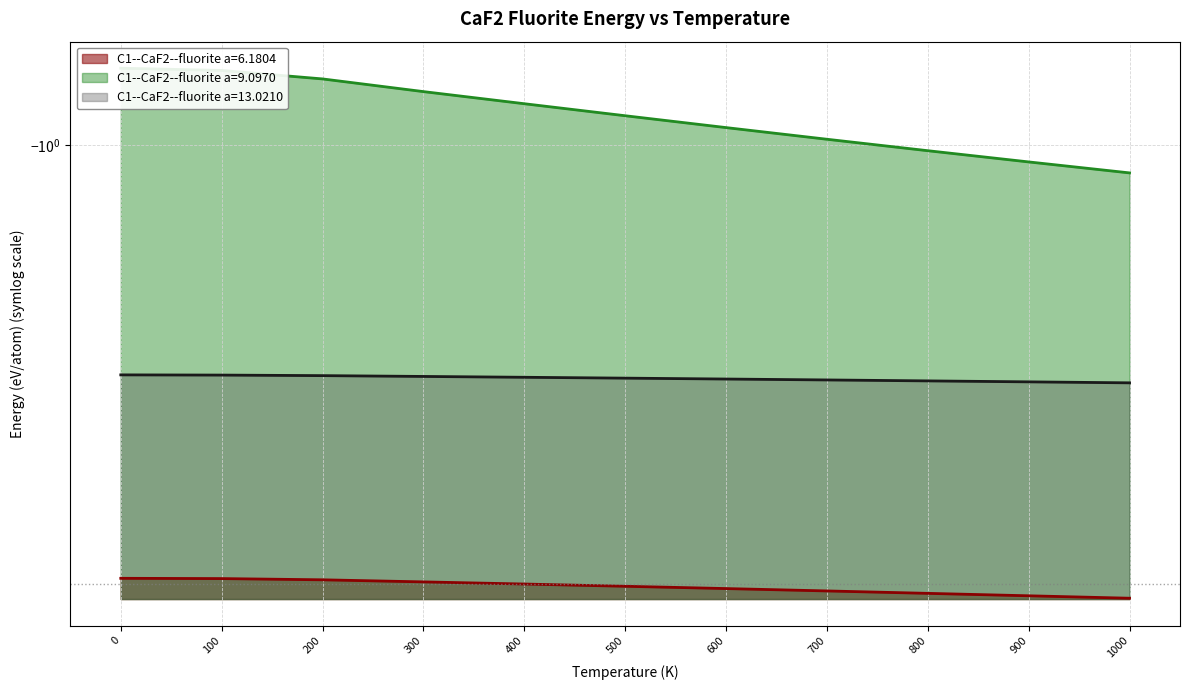

Reading left to right, transcribe all the data shown in this chart.

C1--CaF2--fluorite a=6.1804: -3.8	-3.8	-3.8	-3.8	-3.9	-3.9	-3.9	-3.9	-4.0	-4.0	-4.0
C1--CaF2--fluorite a=9.0970: -0.8	-0.8	-0.8	-0.8	-0.9	-0.9	-0.9	-1.0	-1.0	-1.1	-1.1
C1--CaF2--fluorite a=13.0210: -2.0	-2.0	-2.0	-2.0	-2.0	-2.0	-2.1	-2.1	-2.1	-2.1	-2.1